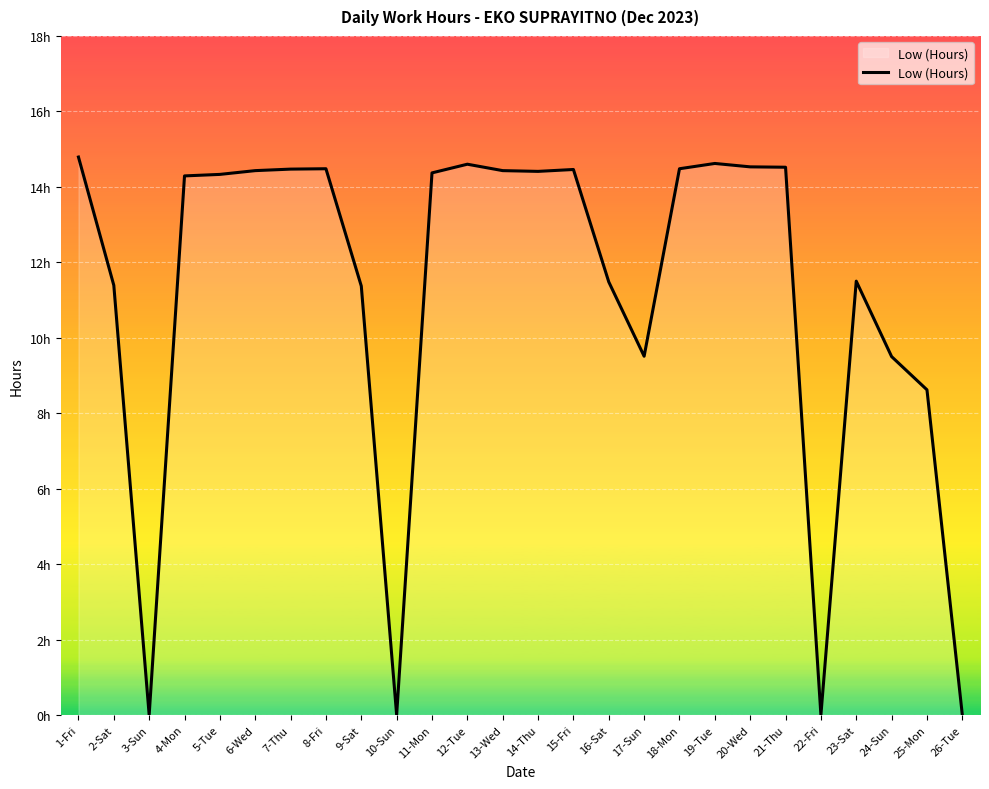

Is this an area chart (filled region under the line)?

Yes